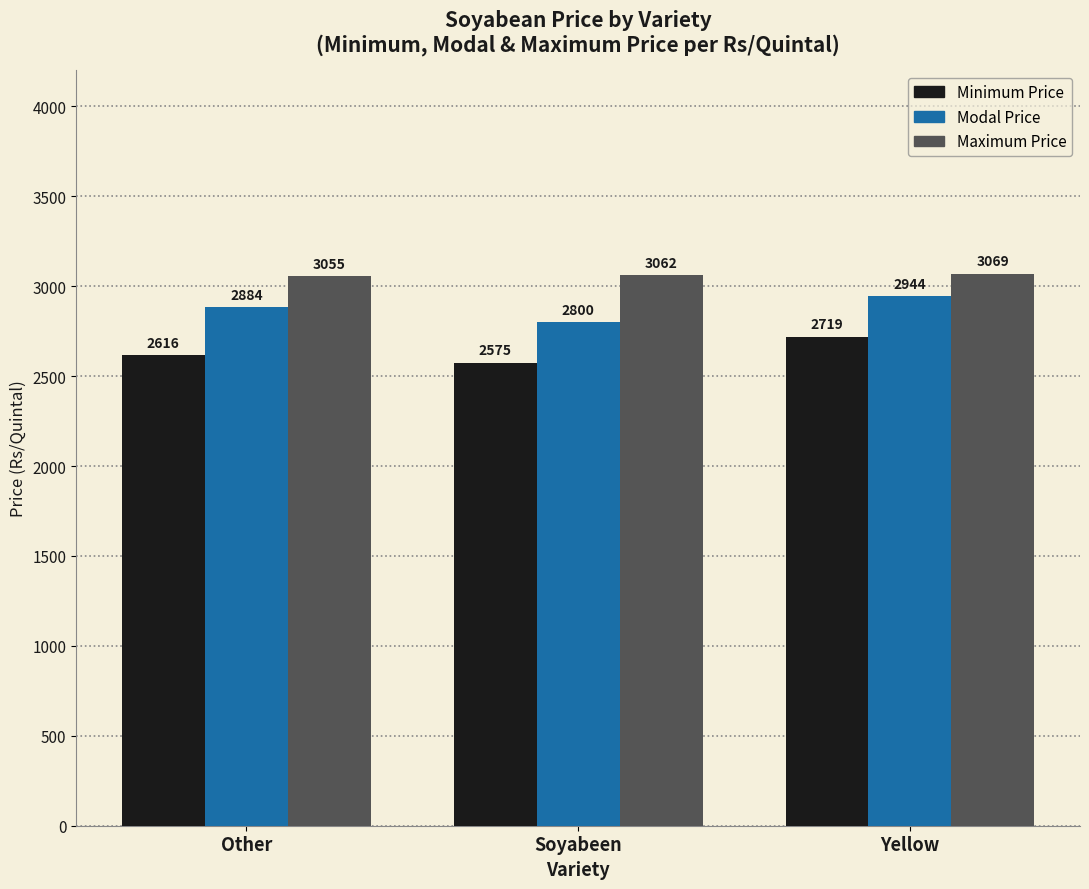

Which series has the largest range (max minus min)?

Modal Price